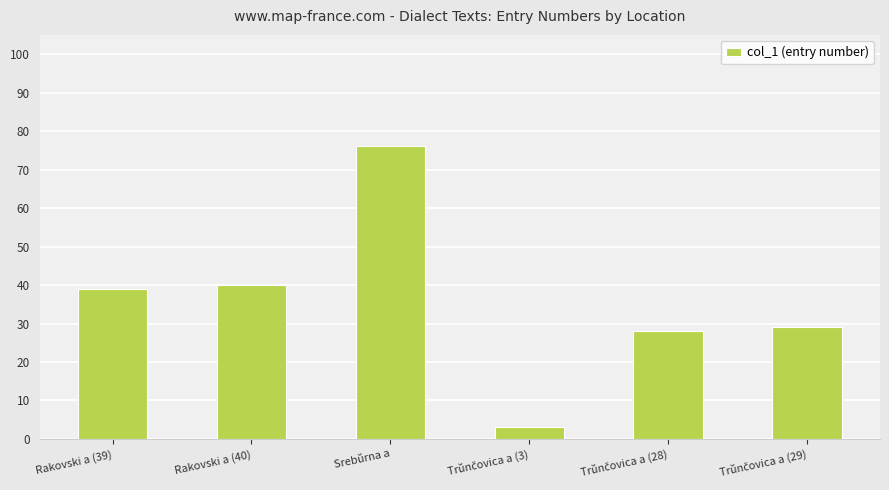

Reading right to left, list all the values displayed in this chart.

29	28	3	76	40	39